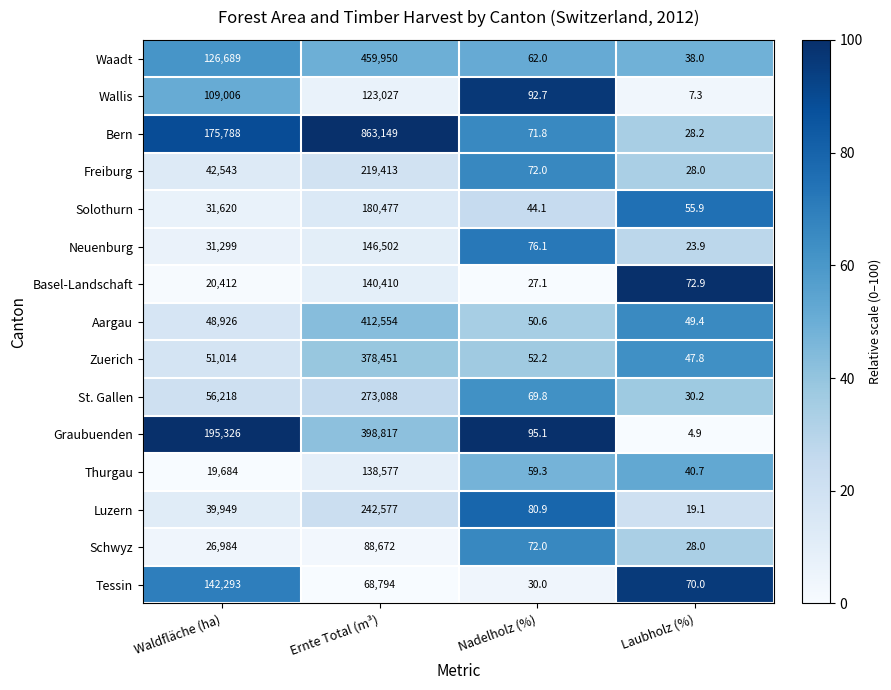

At how many categories does at least one series exceed 90?

3